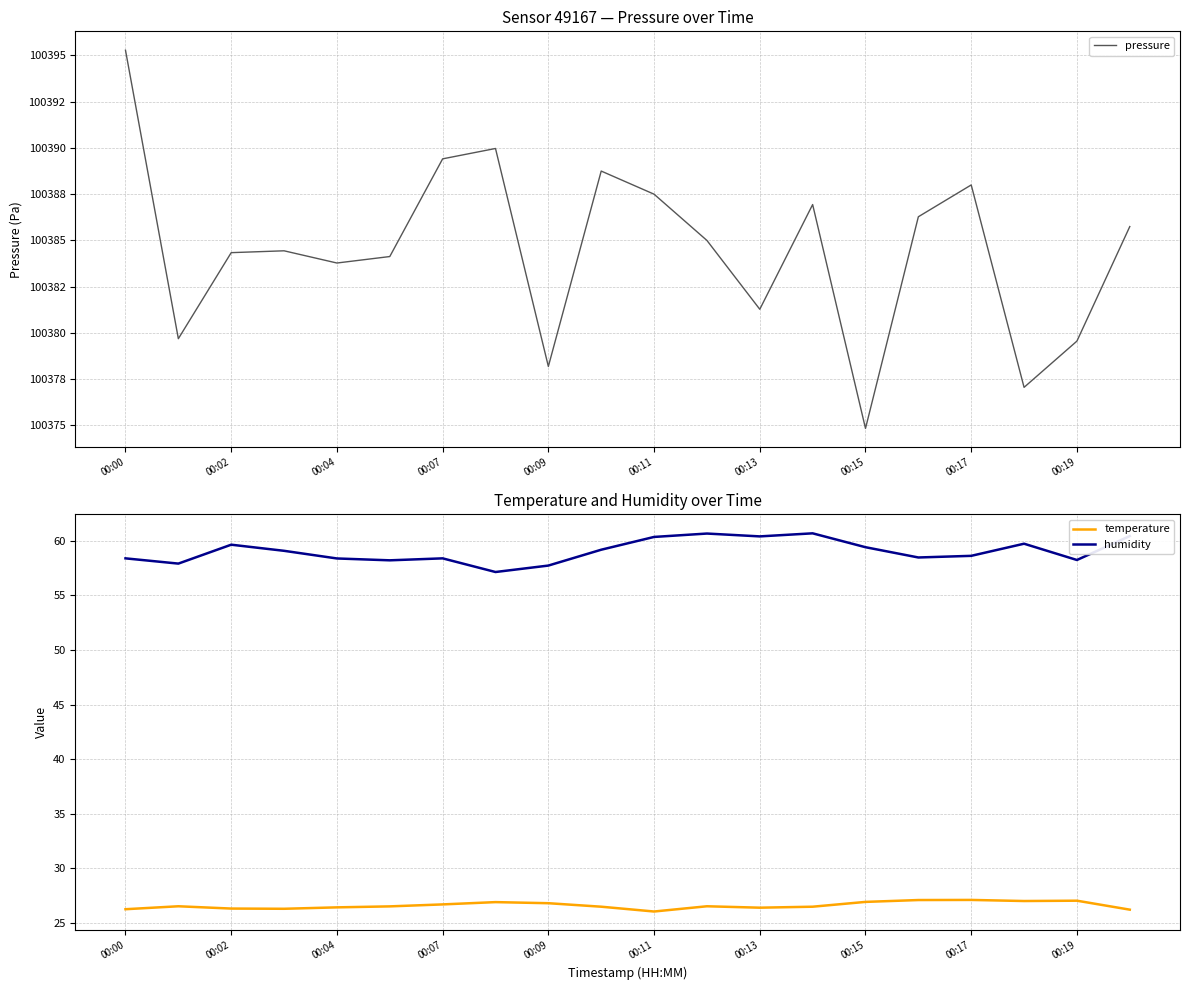

The value of temperature at 00:13 is 36.6. True or false?

False